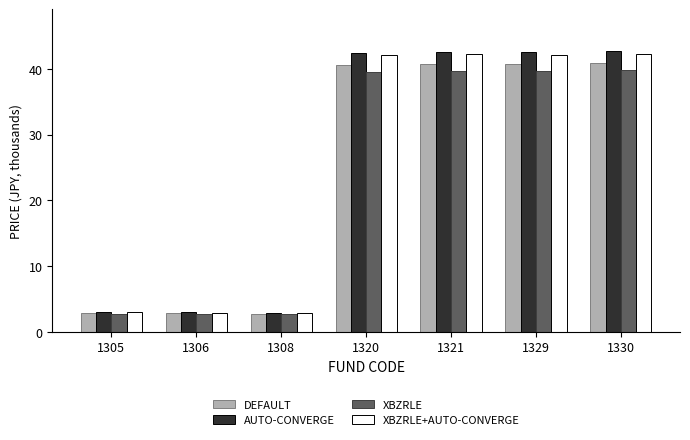

At how many categories does at least one series exceed 7?

4